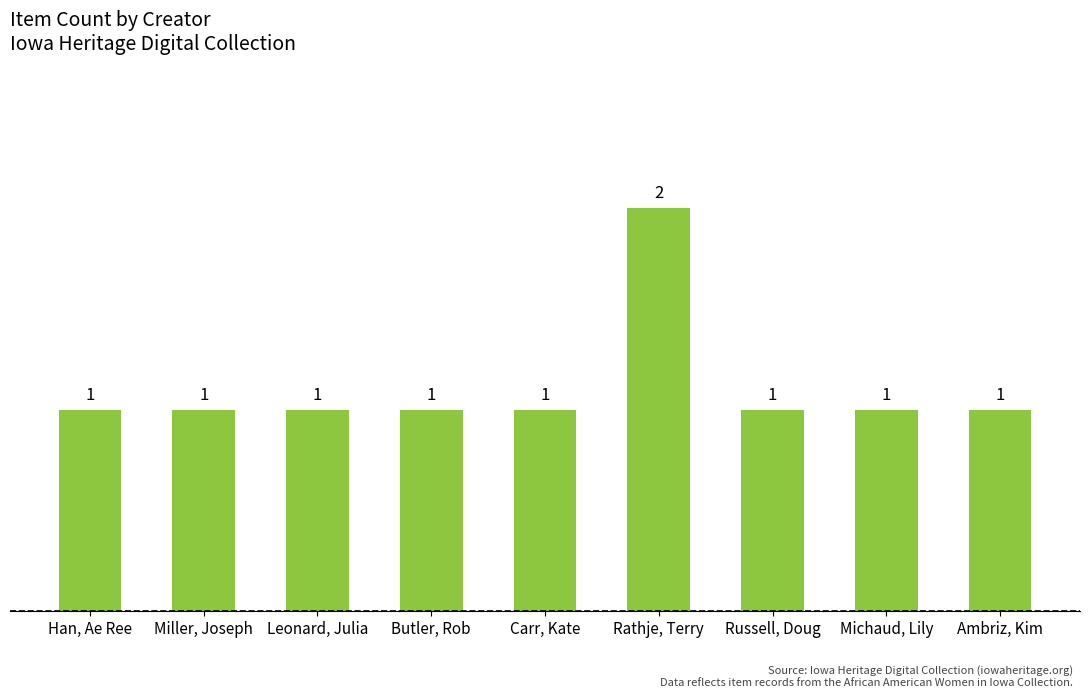

The value at Michaud, Lily is 1. True or false?

True